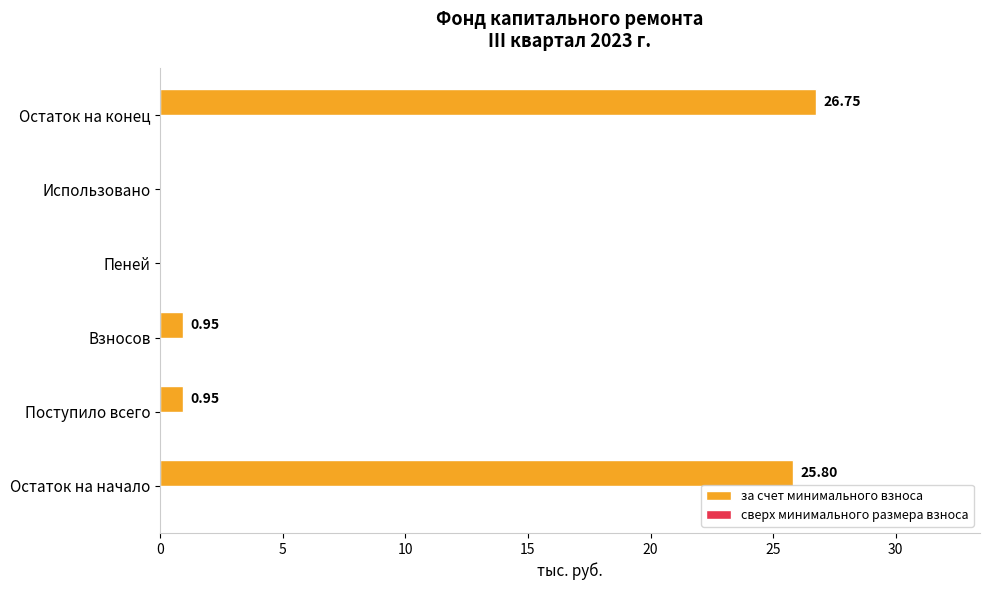

Which has a higher value, Остаток на начало or Использовано?

Остаток на начало